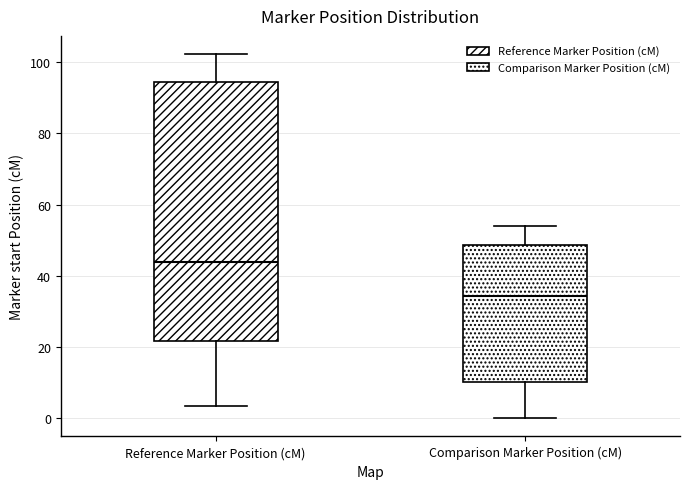

Reading left to right, read every box against the y-axis: the position of its median line, the range the box covers, and the ends of its whiskers. The values are not printed on the chart, so give them approximately, as read against the axis.

Reference Marker Position (cM): median 44, box 22 to 94, whiskers 4 to 102
Comparison Marker Position (cM): median 34, box 10 to 48, whiskers 0 to 54